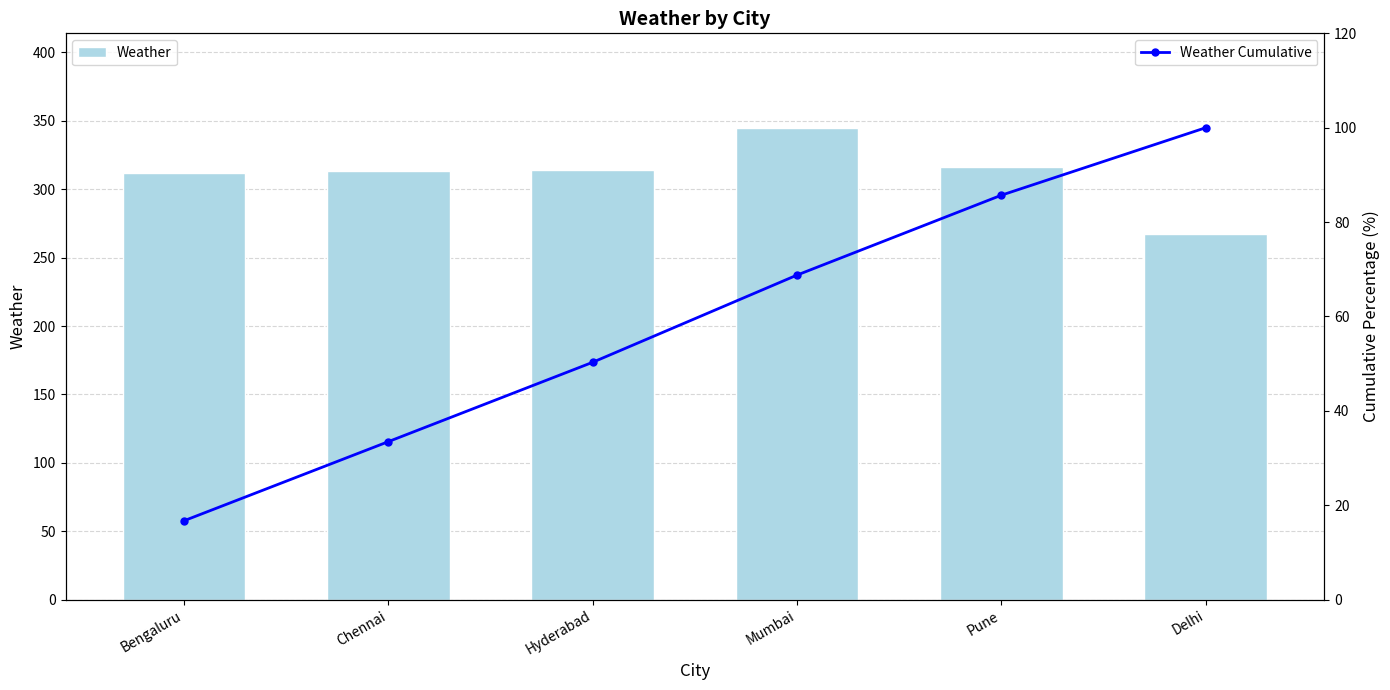

Which category has the highest value across all series?

Mumbai